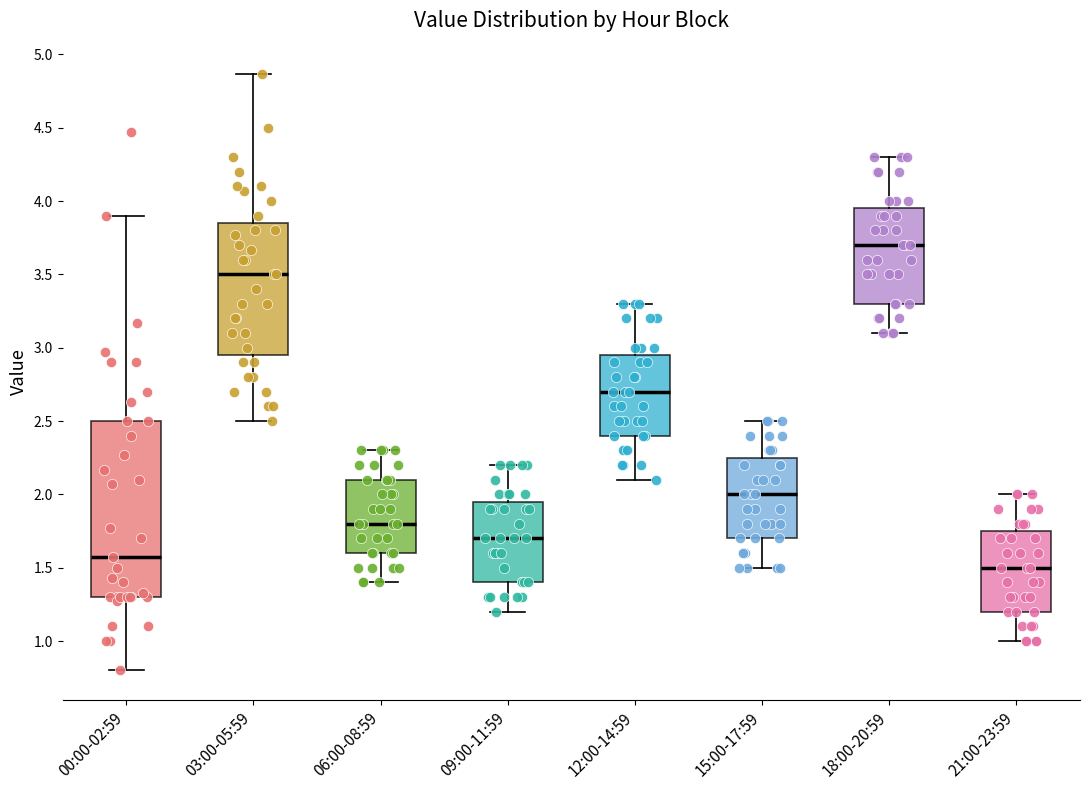

Comparing the boxes themselves (not the whiskers), which one is the tallest?

00:00-02:59